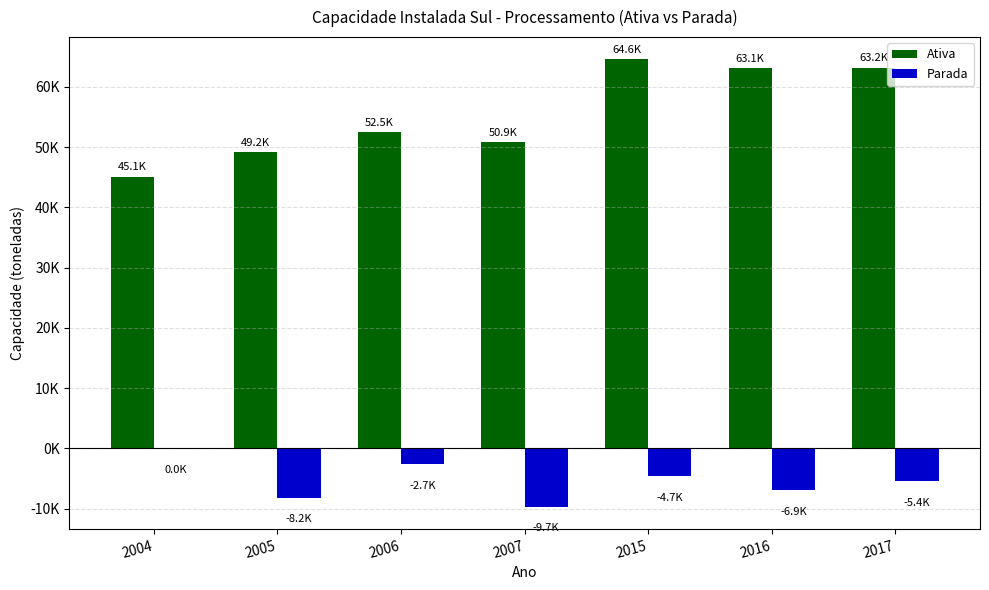

What are all the series names shown in the legend?

Ativa, Parada